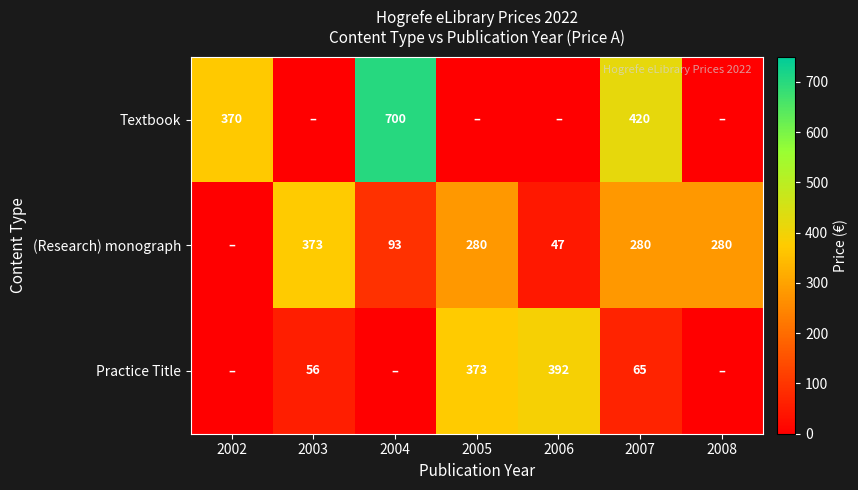

What is the difference between the Practice Title values at 2006 and 2003?

336